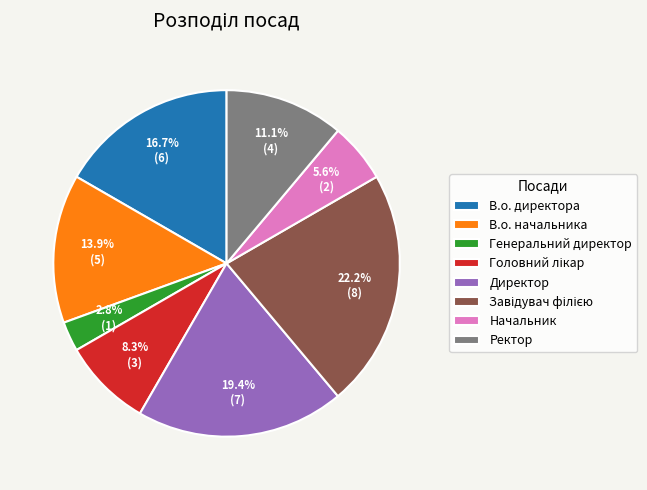

Is it true that В.о. директора is 11% of the pie?

False